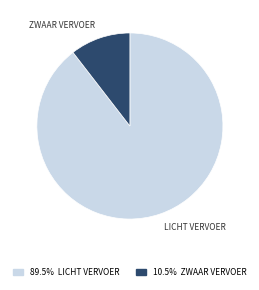

Is there any slice that represents more than half of the pie?

Yes